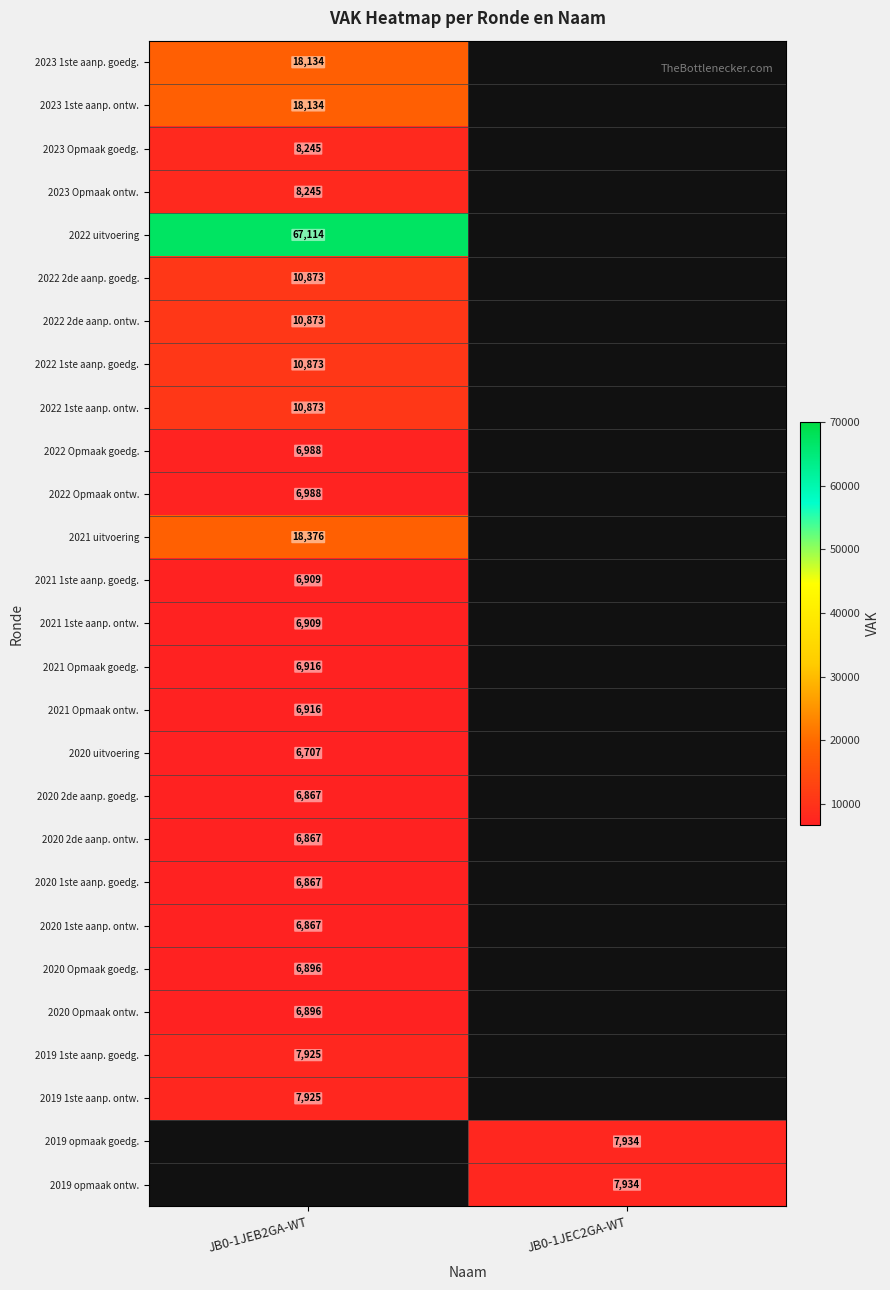

How many data points does each series have?

2